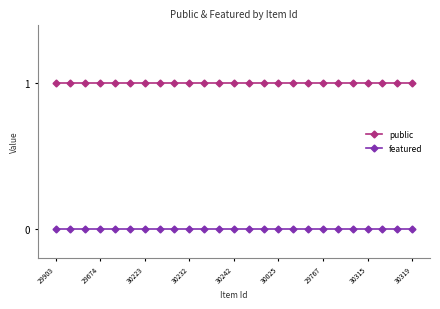

Which series has the largest total across all categories?

public